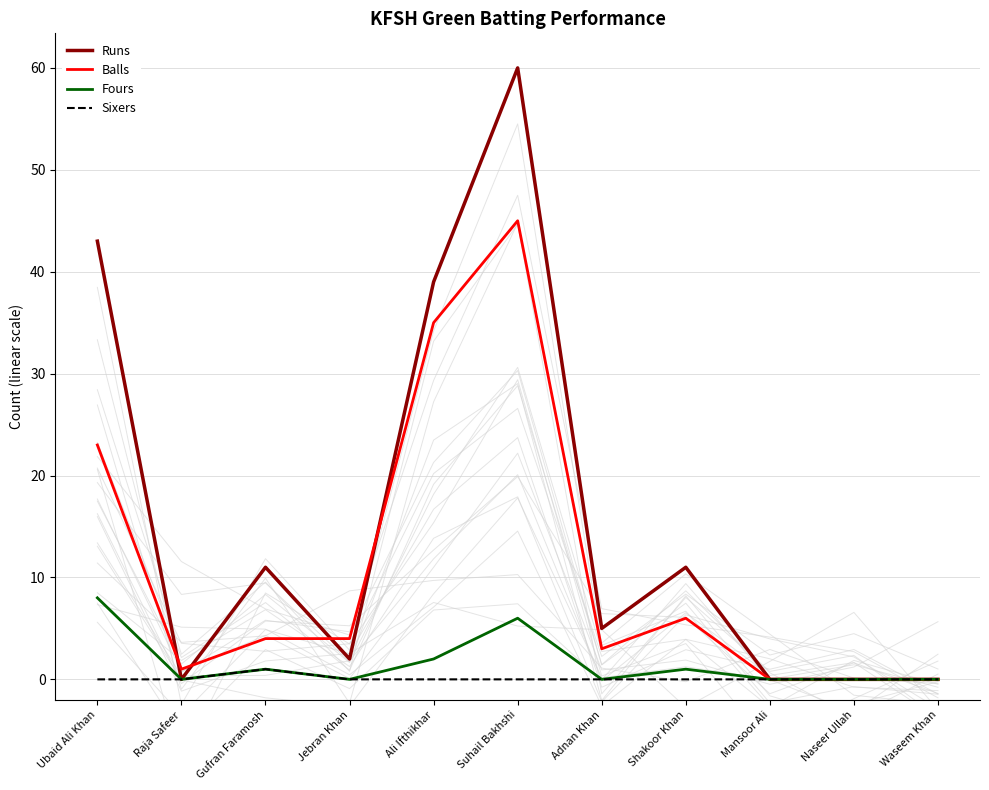

Which has a higher value, Gufran Faramosh or Naseer Ullah?

Gufran Faramosh